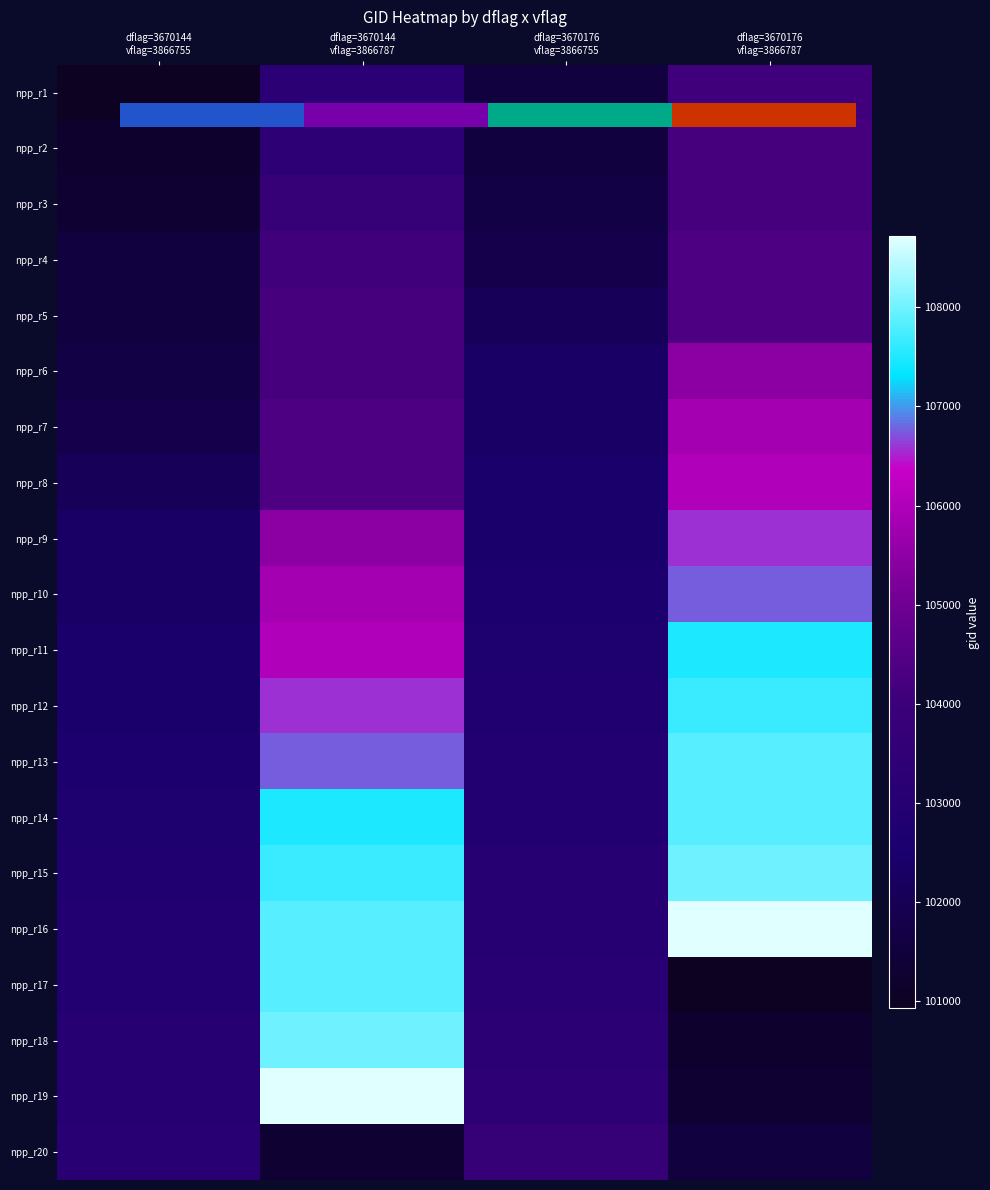

List the labels in order of npp_r6 value, largest first.

dflag=3670176 vflag=3866787, dflag=3670144 vflag=3866787, dflag=3670176 vflag=3866755, dflag=3670144 vflag=3866755